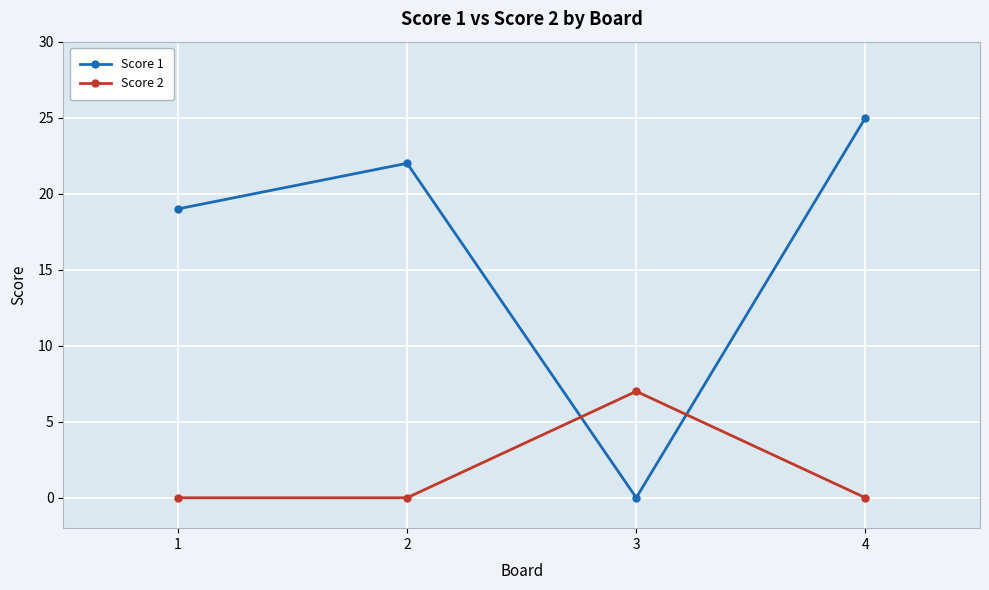

How many data points does each series have?

4